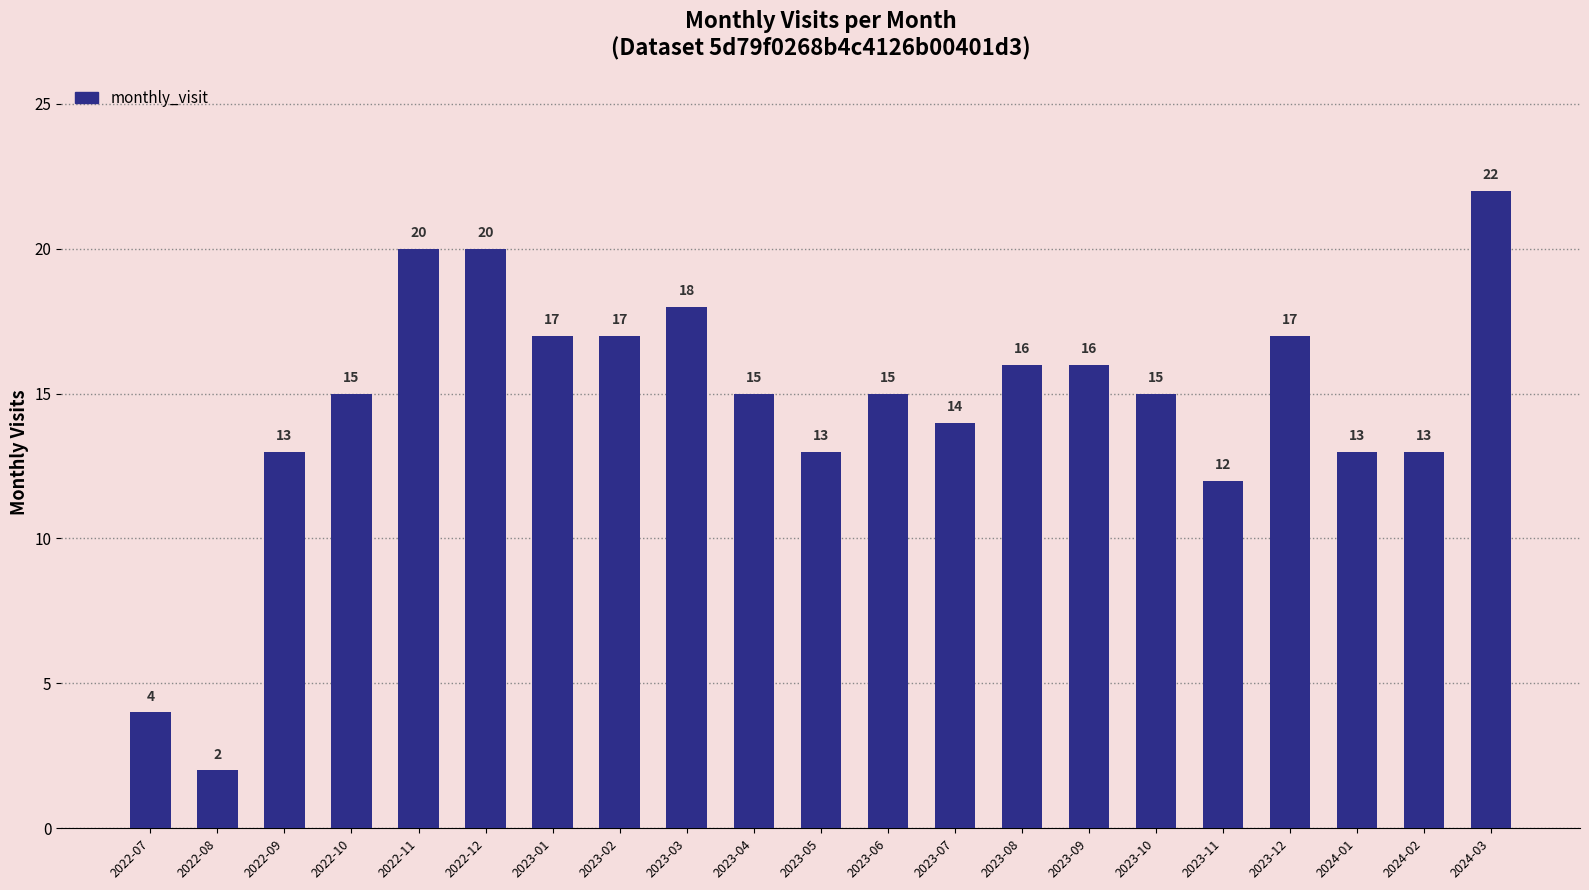

How many bars are there in total?

21